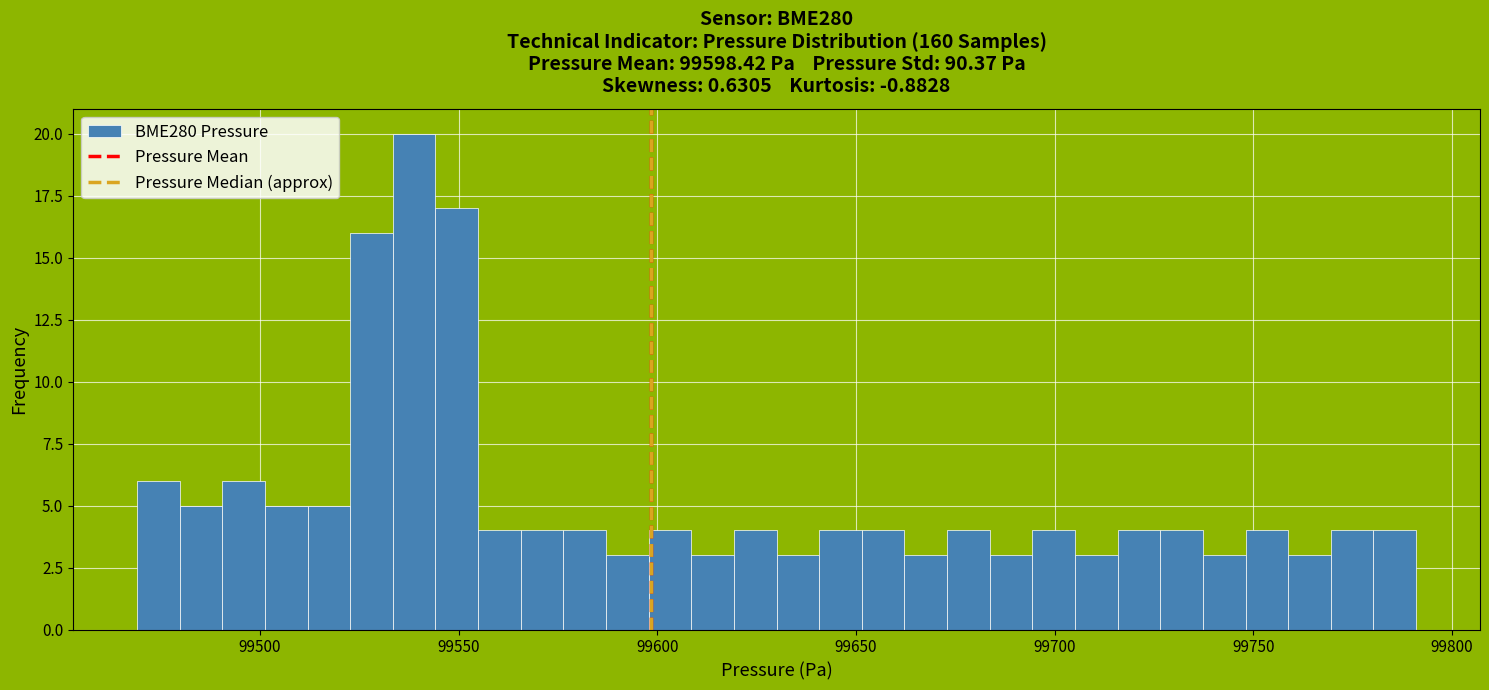

Around what value on the x-axis is the tallest bar? Give the approximate position of its centre, as read against the axis.

99540